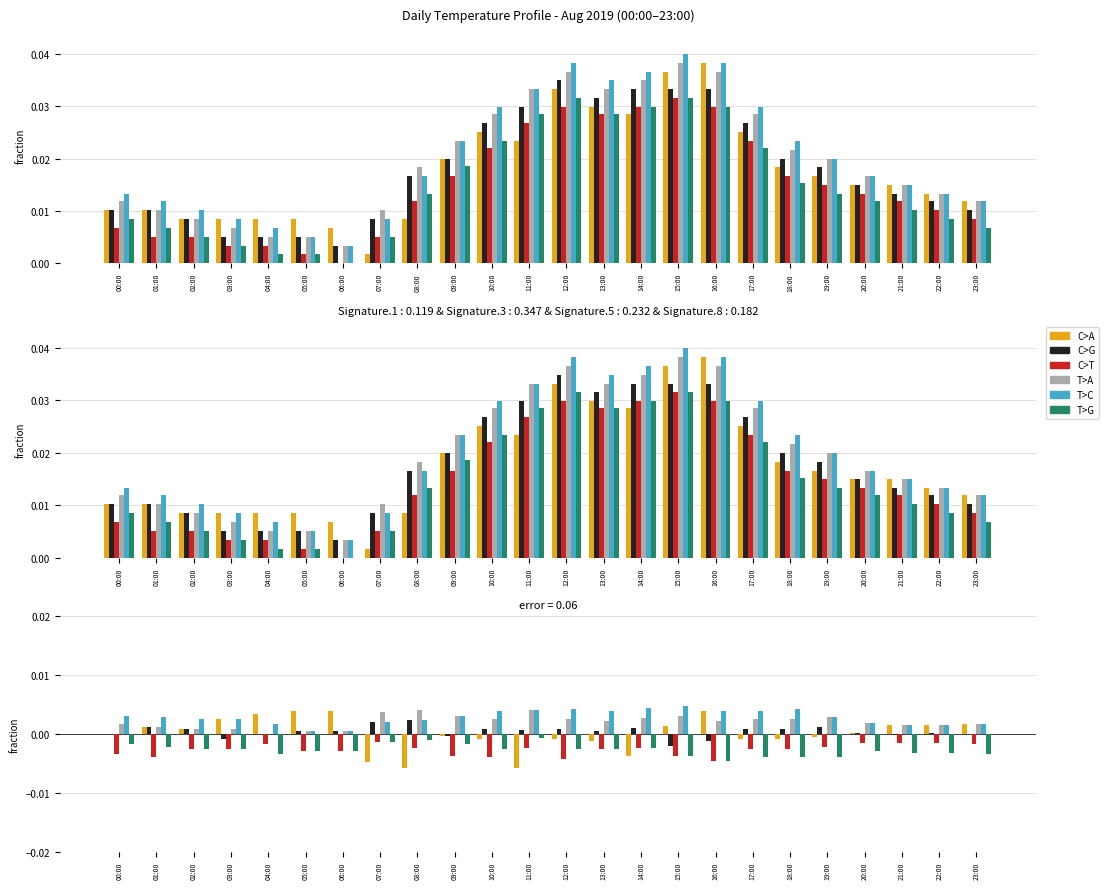

How many groups of bars are there?

24